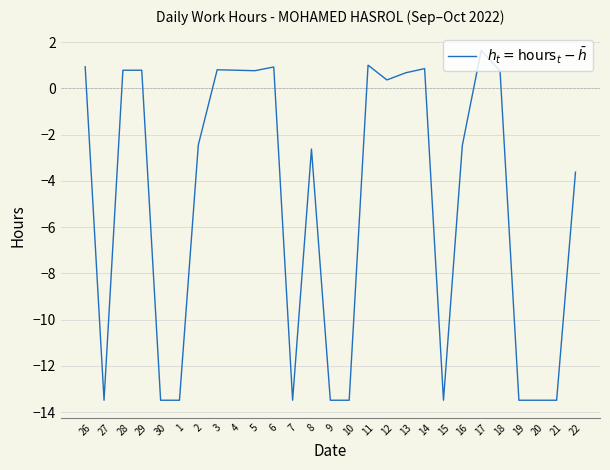

Where does the data first go above -2?

26